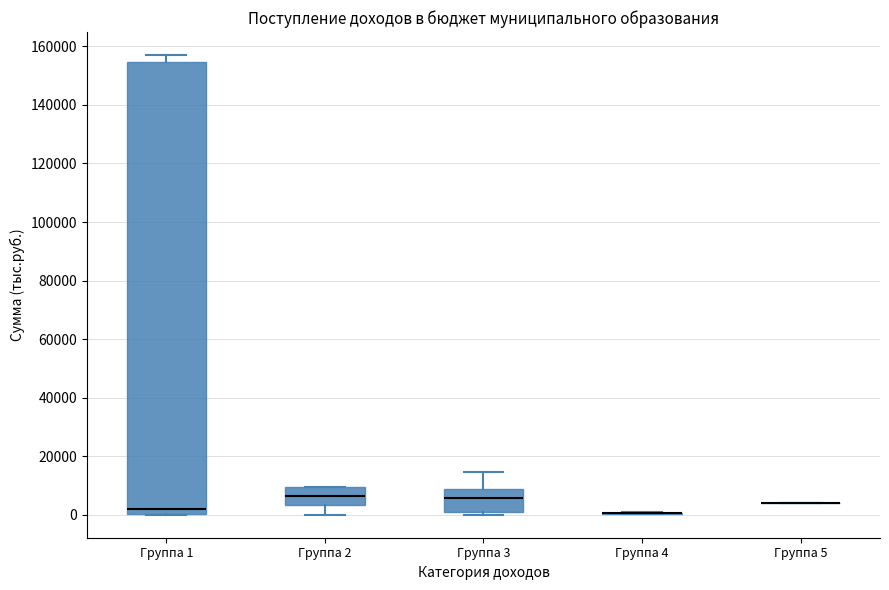

Which box is the tallest, from its lower edge to its upper edge?

Группа 1